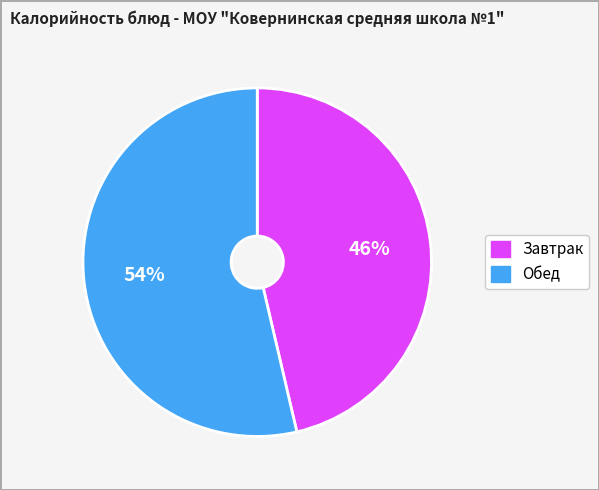

Does any single category account for the majority?

Yes